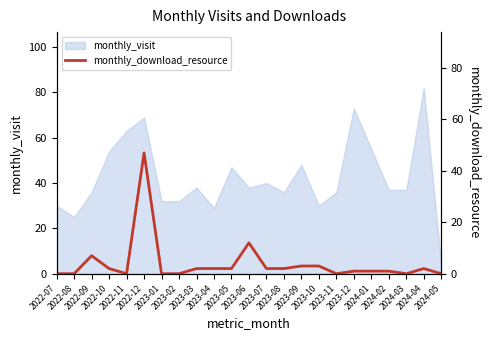

At which label does the data first exceed 2?

2022-09